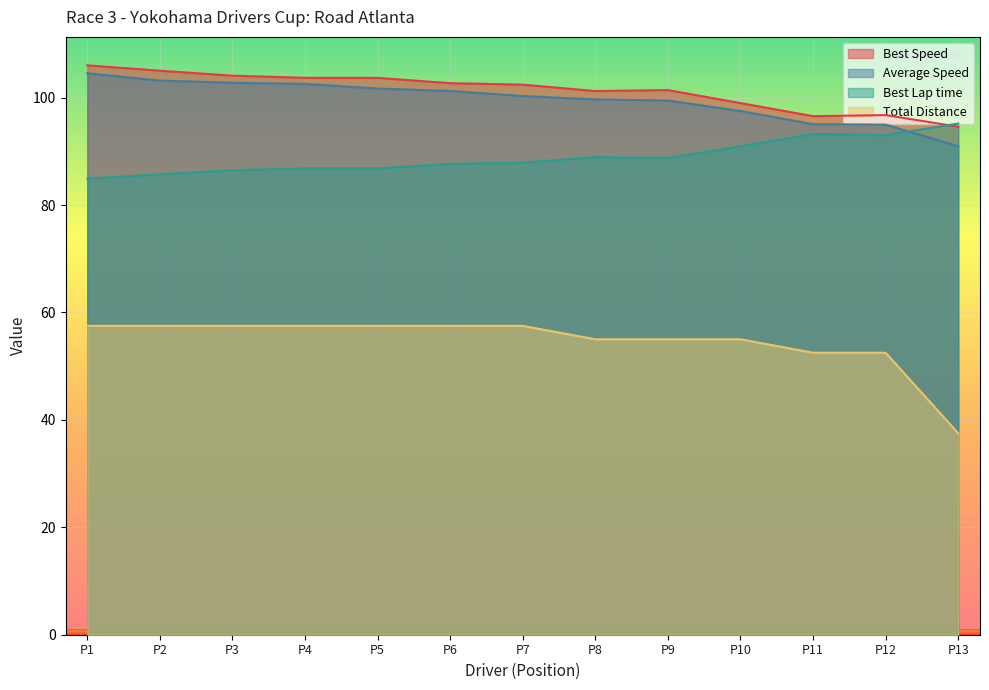

At how many categories does at least one series exceed 93?

13